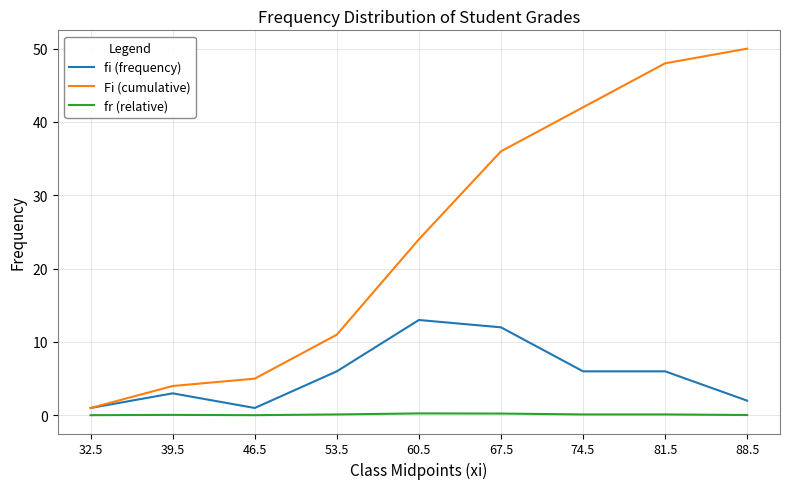

Is it true that fi (frequency) equals 13.0 at 60.5?

True